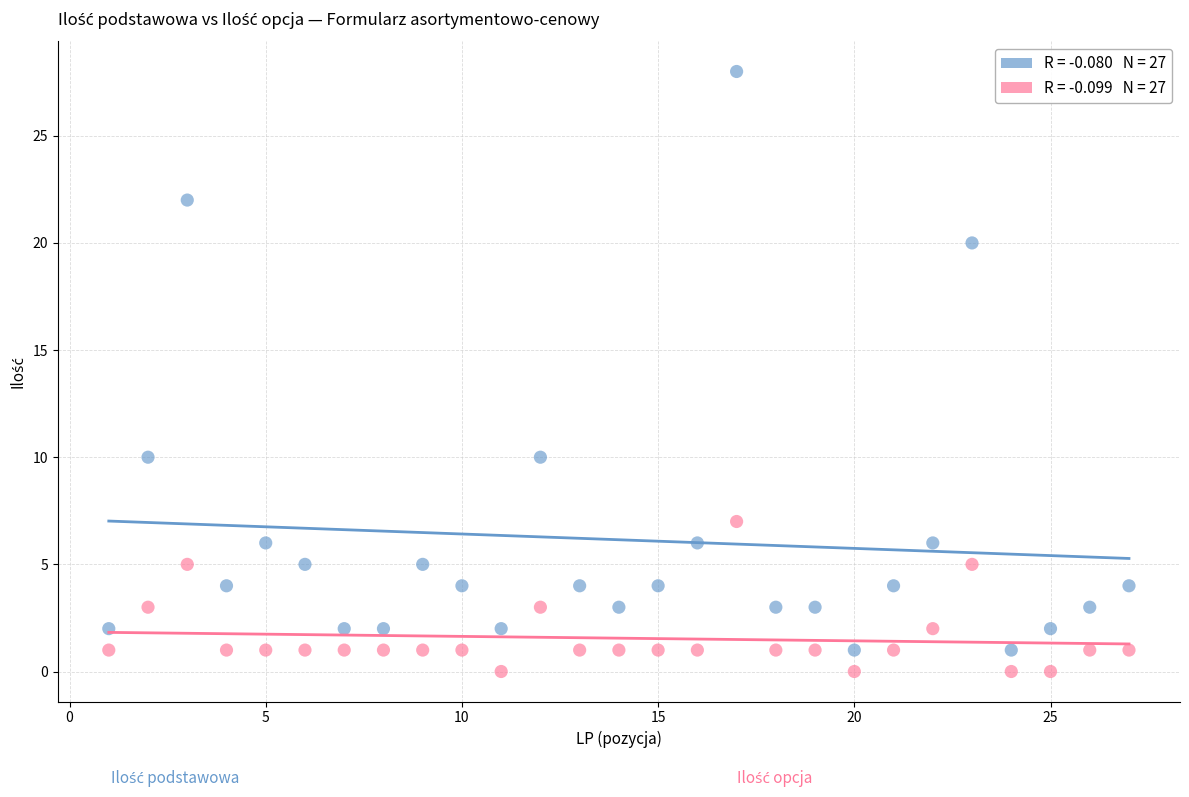

Across all data points, what is the range of X values (max minus min)?

26